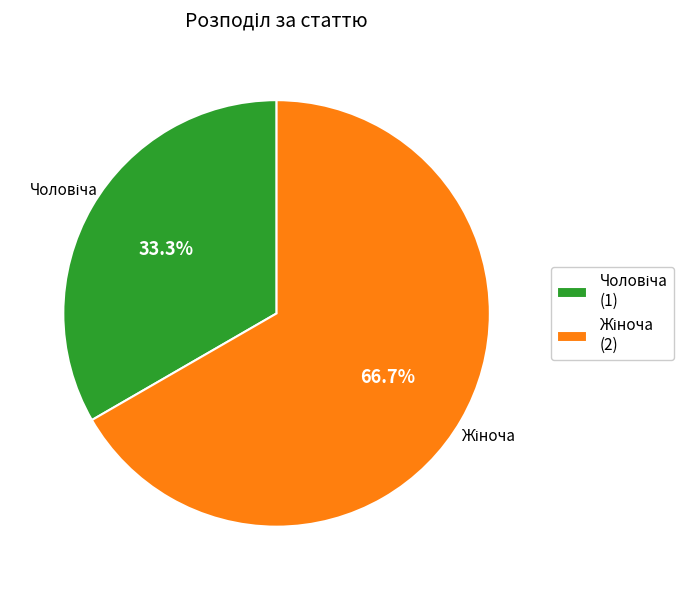

How many slices are in this pie chart?

2